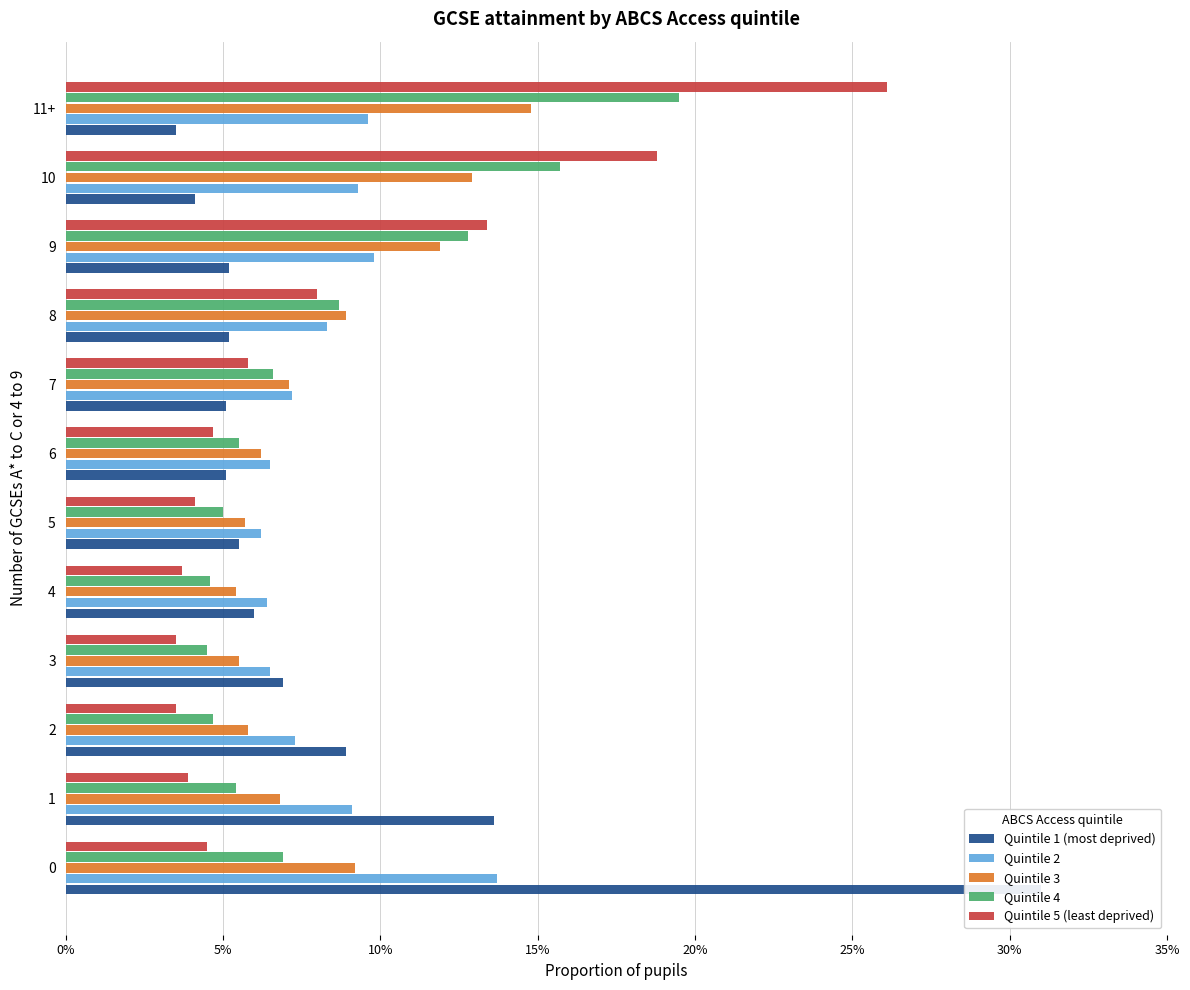

Which series has the largest range (max minus min)?

Quintile 1 (most deprived)